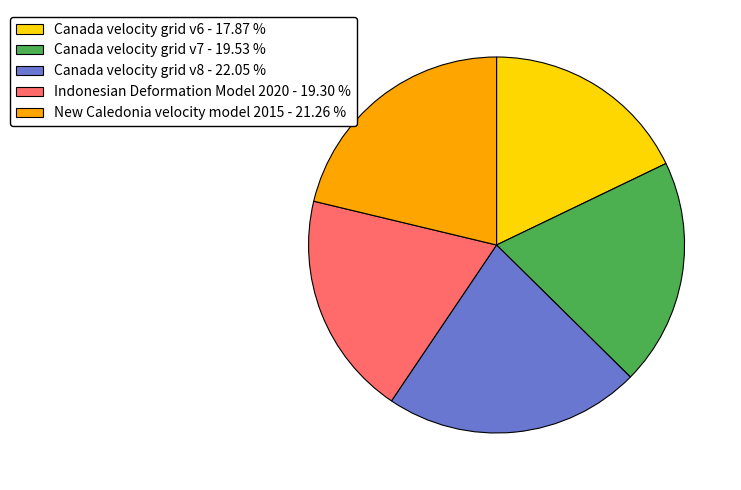

Is the sum of New Caledonia velocity model 2015 and Canada velocity grid v7 greater than half?

No